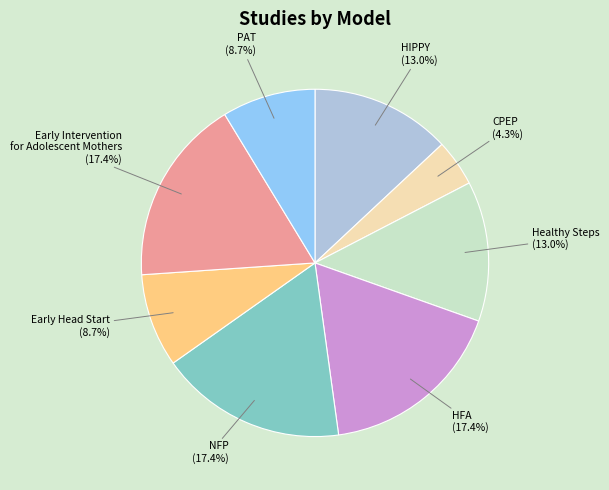

Combined, do HFA and Early Head Start account for over 50%?

No